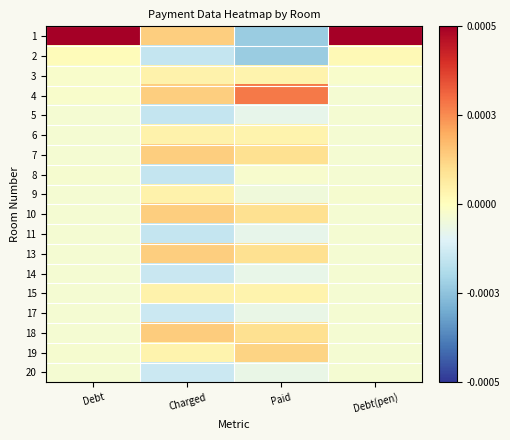

What is the greatest value displayed?

4.1